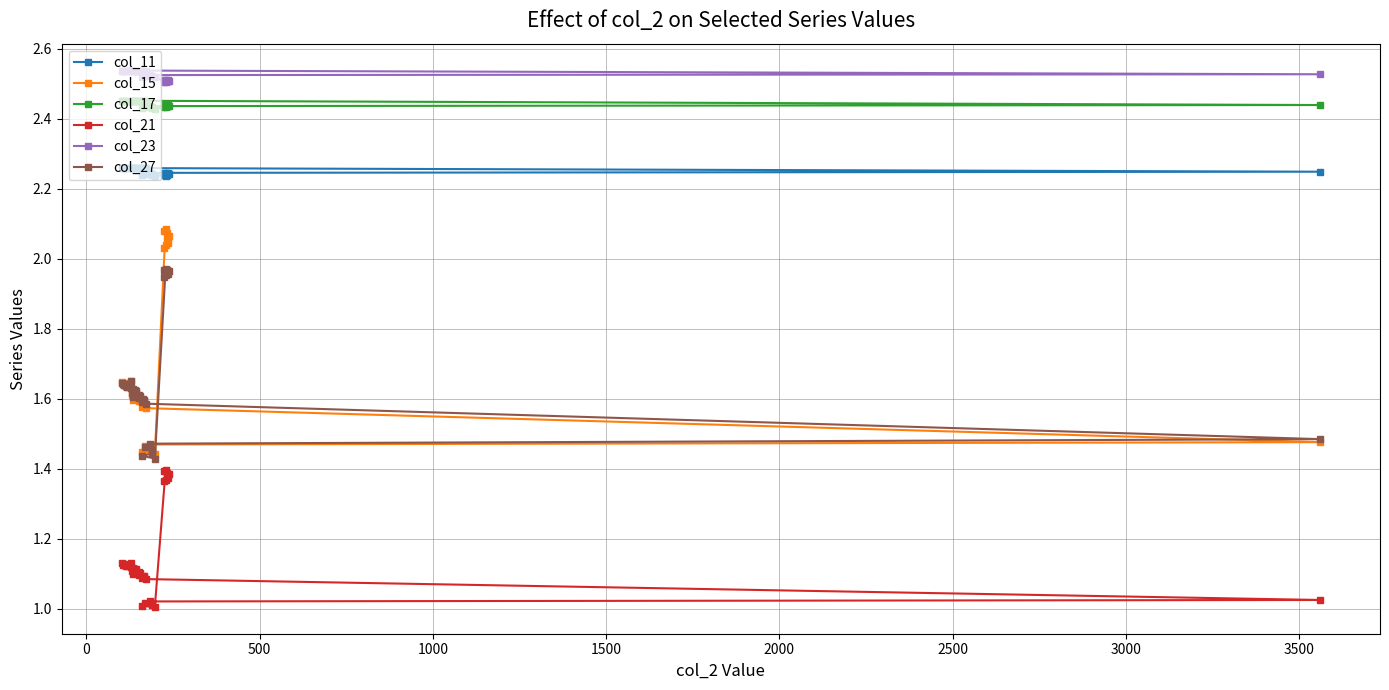

Reading right to left, list all the values displayed in this chart.

col_11: 2.2	2.2	2.2	2.2	2.2	2.2	2.2	2.2	2.2	2.2	2.2	2.2	2.2	2.2	2.2	2.2	2.3	2.3	2.3	2.3	2.3	2.3	2.3	2.3	2.3	2.3	2.3	2.3	2.3	2.3	2.3	2.3	2.3	2.3	2.3	2.3	2.3	2.3	2.3
col_15: 2.0	2.0	2.0	2.1	2.1	2.1	2.1	2.1	2.1	1.4	1.4	1.5	1.5	1.5	1.5	1.5	1.6	1.6	1.6	1.6	1.6	1.6	1.6	1.6	1.6	1.6	1.6	1.6	1.6	1.6	1.6	1.6	1.6	1.6	1.6	1.6	1.6	1.6	1.7
col_17: 2.4	2.4	2.4	2.4	2.4	2.4	2.4	2.4	2.4	2.4	2.4	2.4	2.4	2.4	2.4	2.4	2.5	2.5	2.5	2.5	2.5	2.5	2.5	2.5	2.5	2.5	2.5	2.5	2.5	2.5	2.5	2.5	2.5	2.5	2.5	2.5	2.5	2.5	2.5
col_21: 1.4	1.4	1.4	1.4	1.4	1.4	1.4	1.4	1.4	1.0	1.0	1.0	1.0	1.0	1.0	1.0	1.1	1.1	1.1	1.1	1.1	1.1	1.1	1.1	1.1	1.1	1.1	1.1	1.1	1.1	1.1	1.1	1.1	1.1	1.1	1.1	1.1	1.1	1.1
col_23: 2.5	2.5	2.5	2.5	2.5	2.5	2.5	2.5	2.5	2.5	2.5	2.5	2.5	2.5	2.5	2.5	2.5	2.5	2.5	2.5	2.5	2.5	2.5	2.5	2.5	2.5	2.5	2.5	2.5	2.5	2.5	2.5	2.5	2.5	2.5	2.5	2.5	2.5	2.5
col_27: 1.9	2.0	2.0	2.0	2.0	2.0	2.0	2.0	2.0	1.4	1.4	1.4	1.5	1.5	1.5	1.5	1.6	1.6	1.6	1.6	1.6	1.6	1.6	1.6	1.6	1.6	1.6	1.6	1.6	1.6	1.6	1.6	1.6	1.6	1.6	1.6	1.6	1.6	1.6